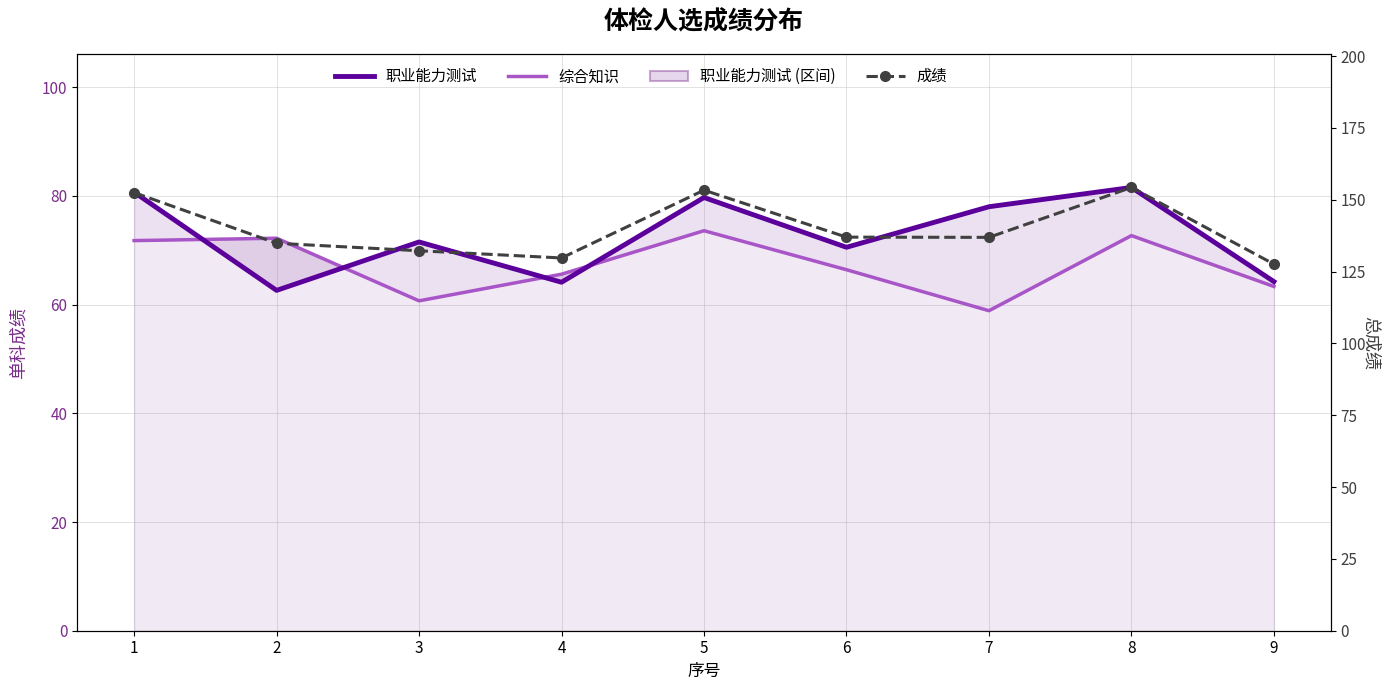

Where does the 职业能力测试 series first go above 71?

1